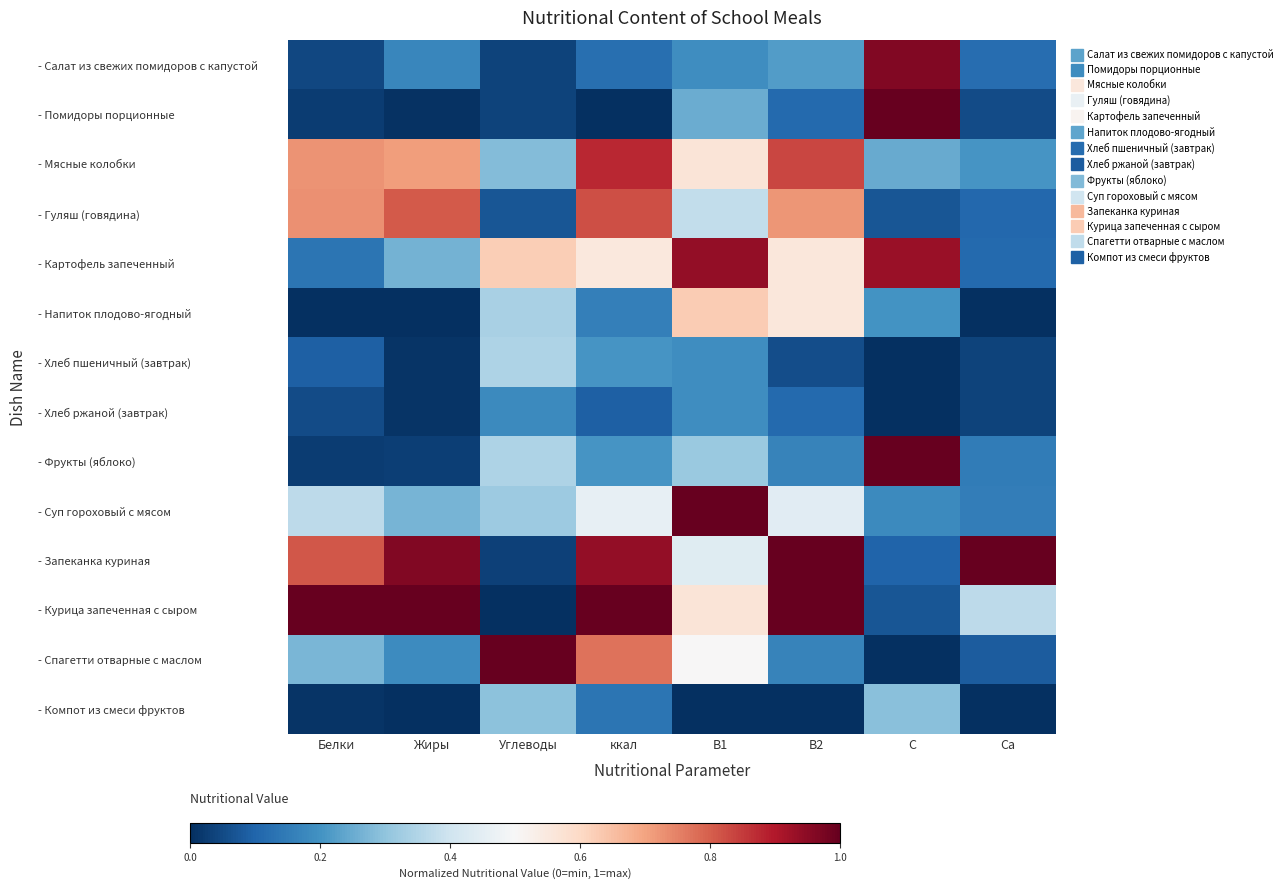

Reading left to right, transcribe all the data shown in this chart.

- Салат из свежих помидоров с капустой: Белки=0.0	Жиры=0.2	Углеводы=0.0	ккал=0.1	B1=0.2	B2=0.2	C=1.0	Ca=0.1
- Помидоры порционные: Белки=0.0	Жиры=0.0	Углеводы=0.0	ккал=0.0	B1=0.2	B2=0.1	C=1.0	Ca=0.1
- Мясные колобки: Белки=0.7	Жиры=0.7	Углеводы=0.3	ккал=0.9	B1=0.6	B2=0.8	C=0.2	Ca=0.2
- Гуляш (говядина): Белки=0.7	Жиры=0.8	Углеводы=0.1	ккал=0.8	B1=0.4	B2=0.7	C=0.1	Ca=0.1
- Картофель запеченный: Белки=0.1	Жиры=0.3	Углеводы=0.6	ккал=0.6	B1=0.9	B2=0.6	C=0.9	Ca=0.1
- Напиток плодово-ягодный: Белки=0.0	Жиры=0.0	Углеводы=0.3	ккал=0.2	B1=0.6	B2=0.6	C=0.2	Ca=0.0
- Хлеб пшеничный (завтрак): Белки=0.1	Жиры=0.0	Углеводы=0.3	ккал=0.2	B1=0.2	B2=0.1	C=0.0	Ca=0.0
- Хлеб ржаной (завтрак): Белки=0.1	Жиры=0.0	Углеводы=0.2	ккал=0.1	B1=0.2	B2=0.1	C=0.0	Ca=0.0
- Фрукты (яблоко): Белки=0.0	Жиры=0.0	Углеводы=0.3	ккал=0.2	B1=0.3	B2=0.2	C=1.0	Ca=0.2
- Суп гороховый с мясом: Белки=0.4	Жиры=0.3	Углеводы=0.3	ккал=0.5	B1=1.0	B2=0.4	C=0.2	Ca=0.2
- Запеканка куриная: Белки=0.8	Жиры=1.0	Углеводы=0.0	ккал=0.9	B1=0.4	B2=1.0	C=0.1	Ca=1.0
- Курица запеченная с сыром: Белки=1.0	Жиры=1.0	Углеводы=0.0	ккал=1.0	B1=0.6	B2=1.0	C=0.1	Ca=0.4
- Спагетти отварные с маслом: Белки=0.3	Жиры=0.2	Углеводы=1.0	ккал=0.8	B1=0.5	B2=0.2	C=0.0	Ca=0.1
- Компот из смеси фруктов: Белки=0.0	Жиры=0.0	Углеводы=0.3	ккал=0.1	B1=0.0	B2=0.0	C=0.3	Ca=0.0